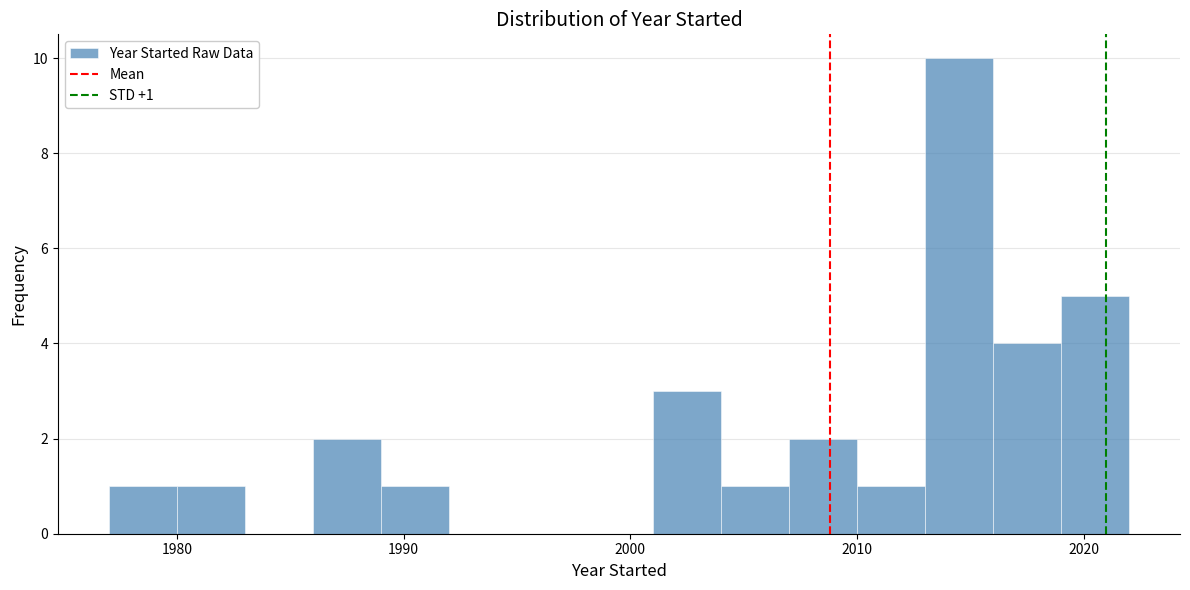

Around what value on the x-axis is the tallest bar? Give the approximate position of its centre, as read against the axis.

2015